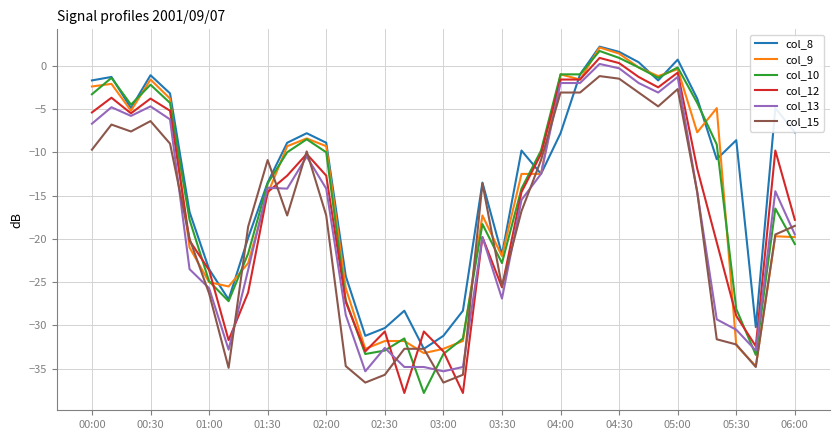

What are all the series names shown in the legend?

col_8, col_9, col_10, col_12, col_13, col_15